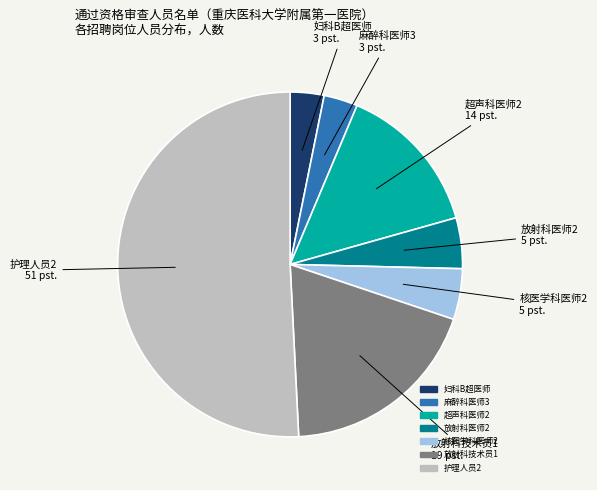

Which has a higher value, 放射科医师2 or 超声科医师2?

超声科医师2